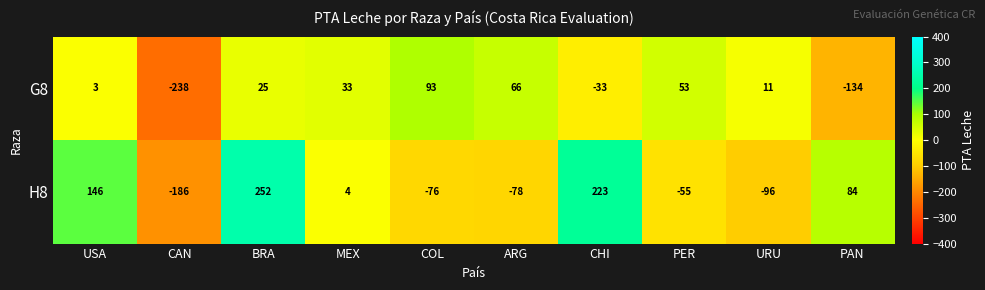

Where is G8 nearest to the value -72?

CHI